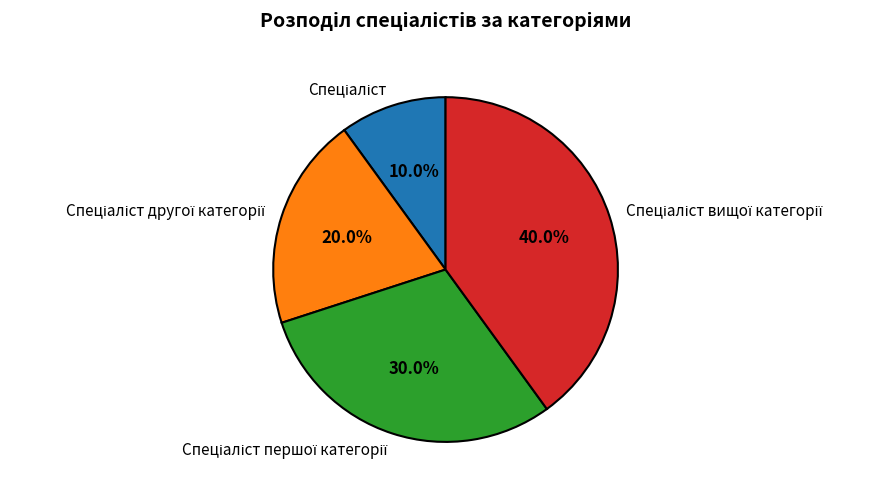

Does any single category account for the majority?

No